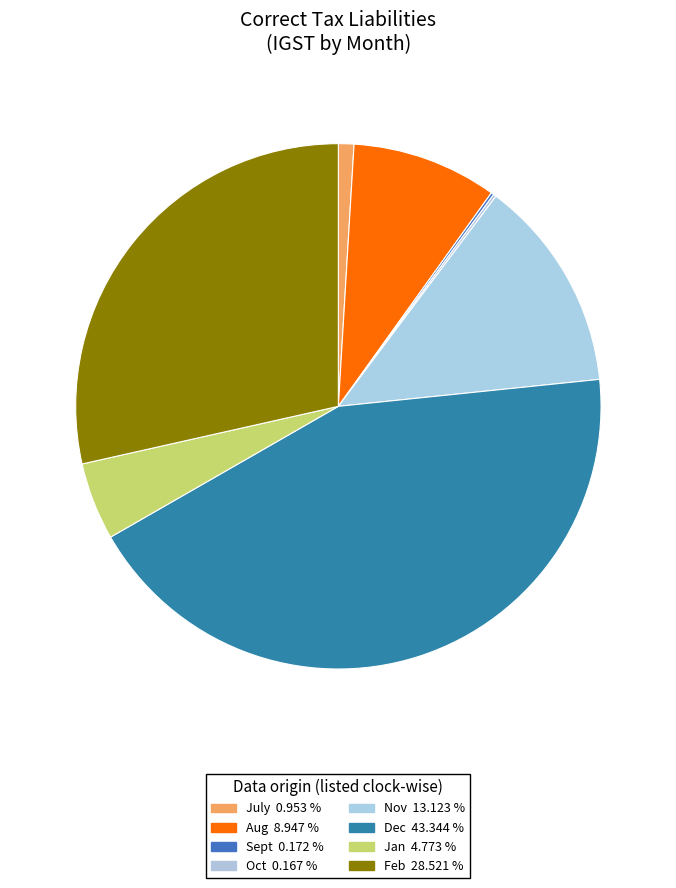

How many segments does this pie chart have?

8